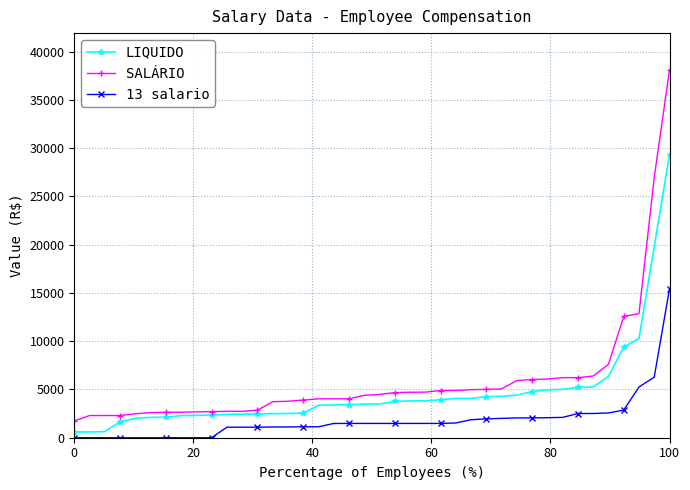

What is the value of the 13 salario point at the 20th from the left?

1482.1